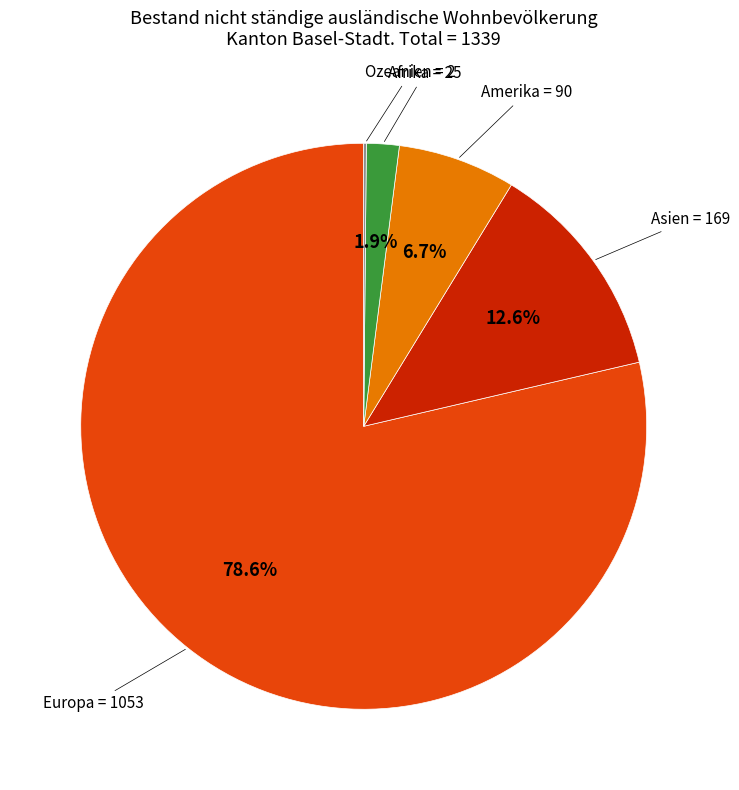

To the nearest percent, what is the average slice percentage?

20%